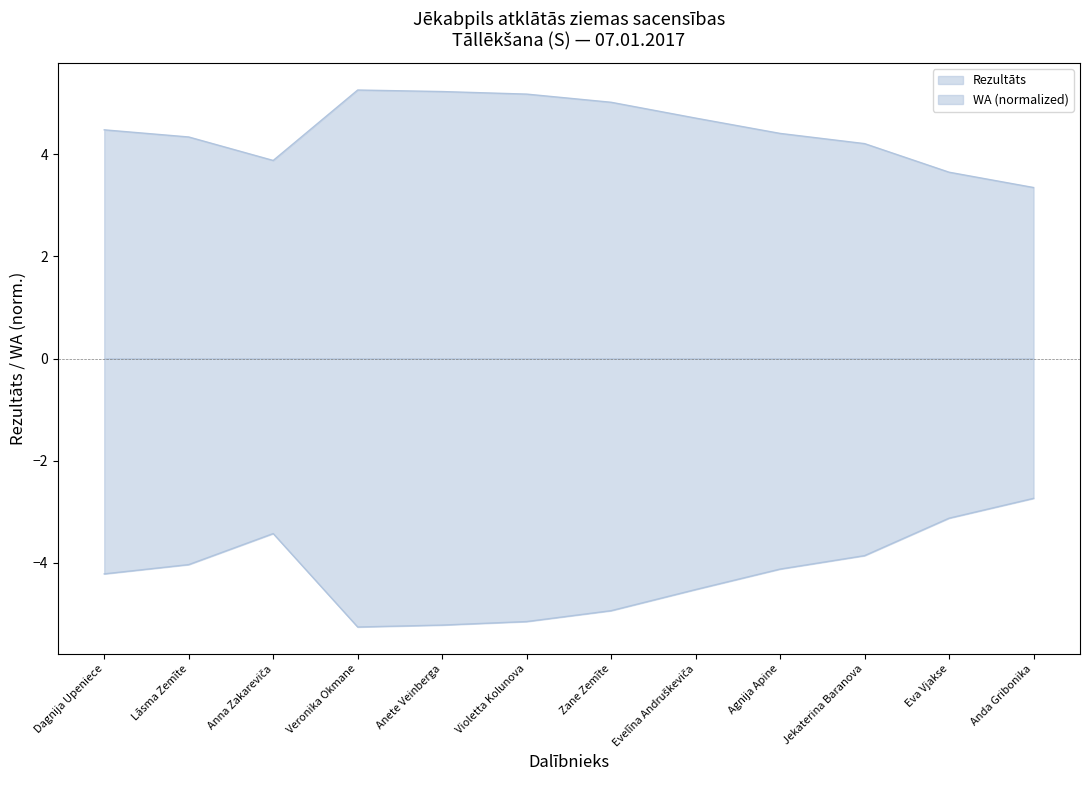

Between Zane Zemīte and Jekaterina Baranova, which is larger?

Zane Zemīte